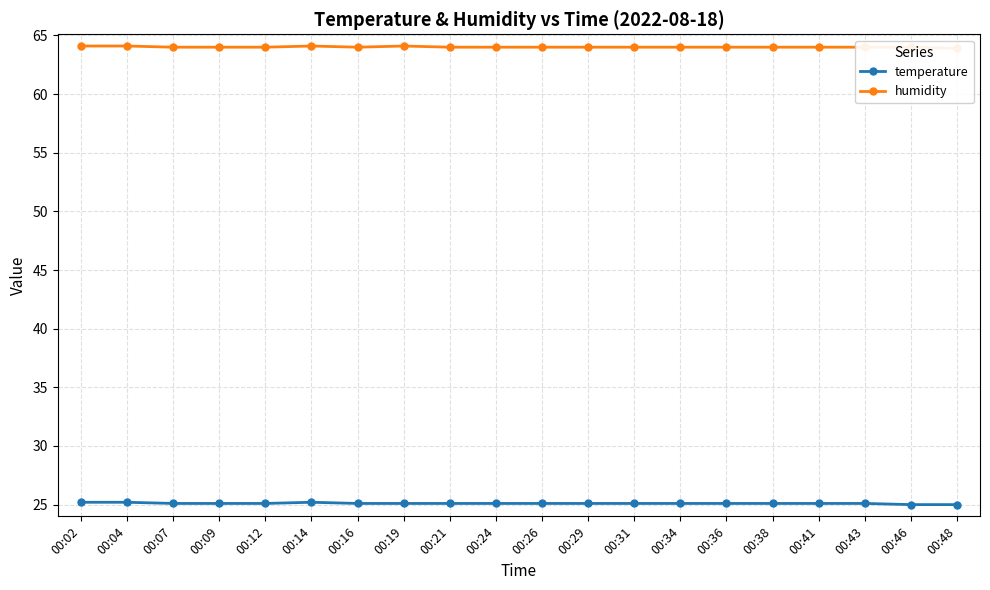

At how many categories does at least one series exceed 45?

20